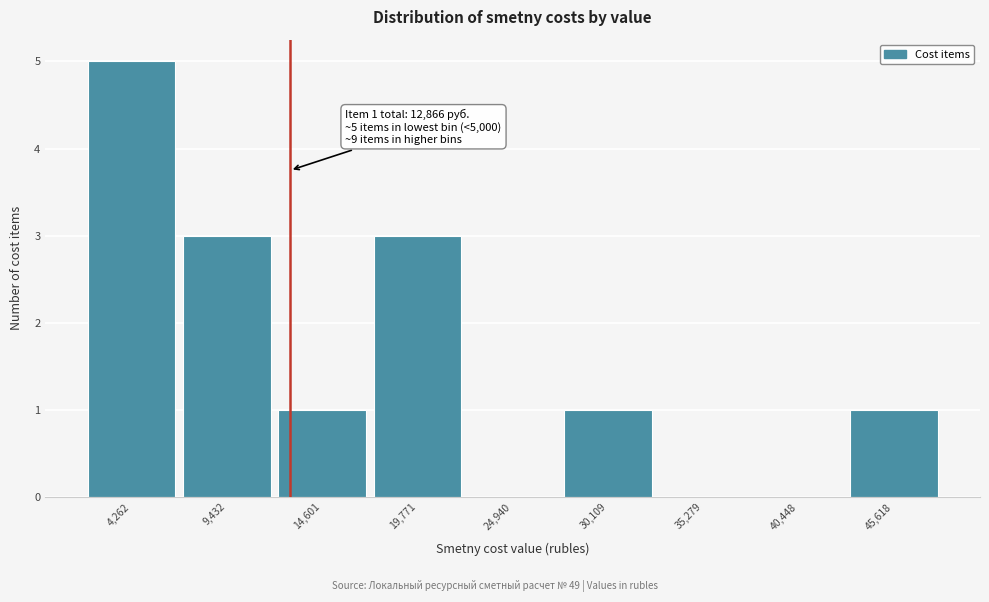

Which range on the x-axis has the tallest bar?

2000 to 7000